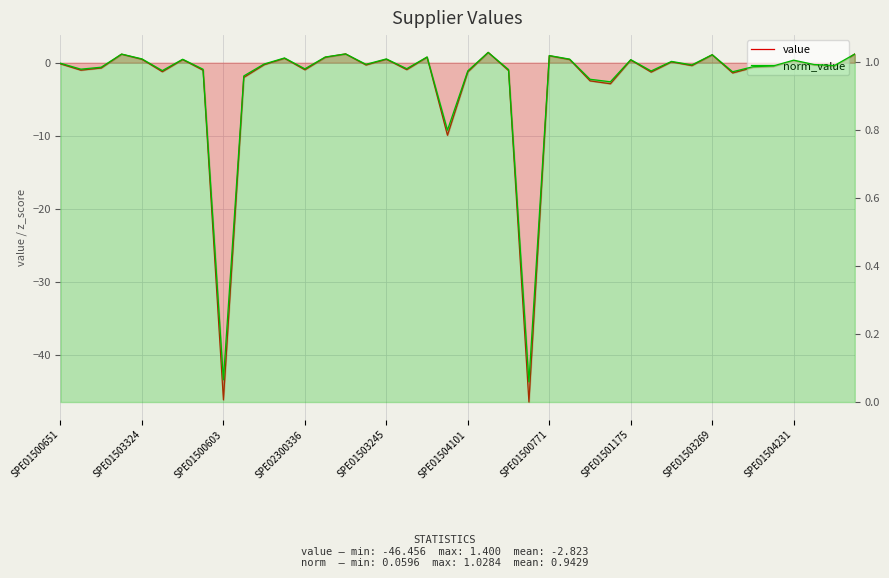

After their last crossing, which series has the higher values: norm_value or value?

value